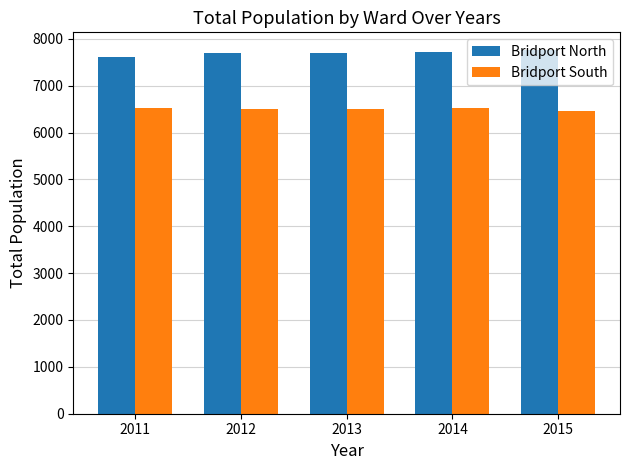

What is the value of the Bridport South bar at the 1st from the left?

6524